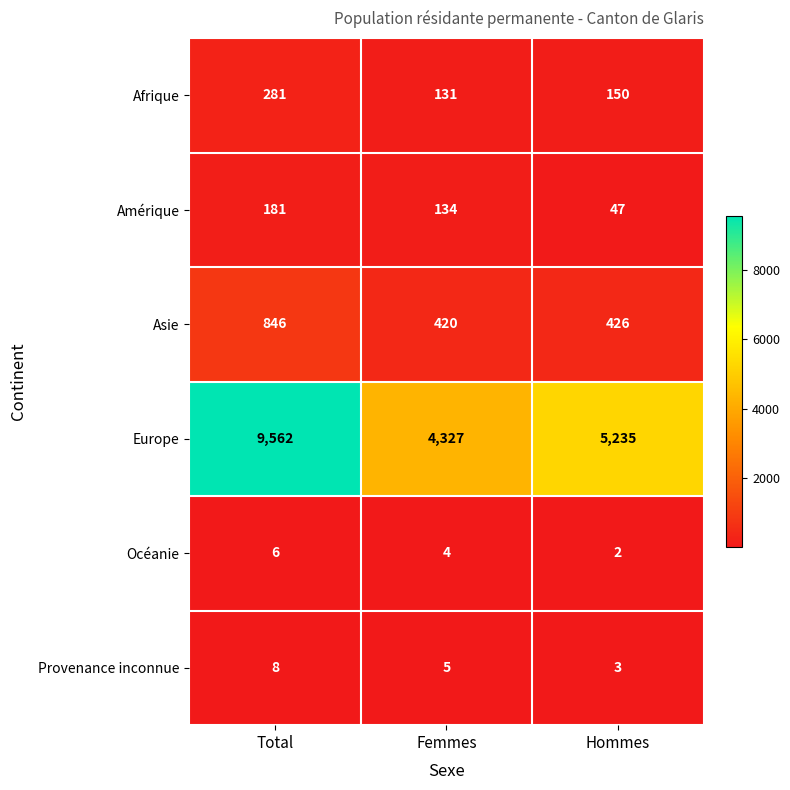

What is the sum of all Amérique values?

362